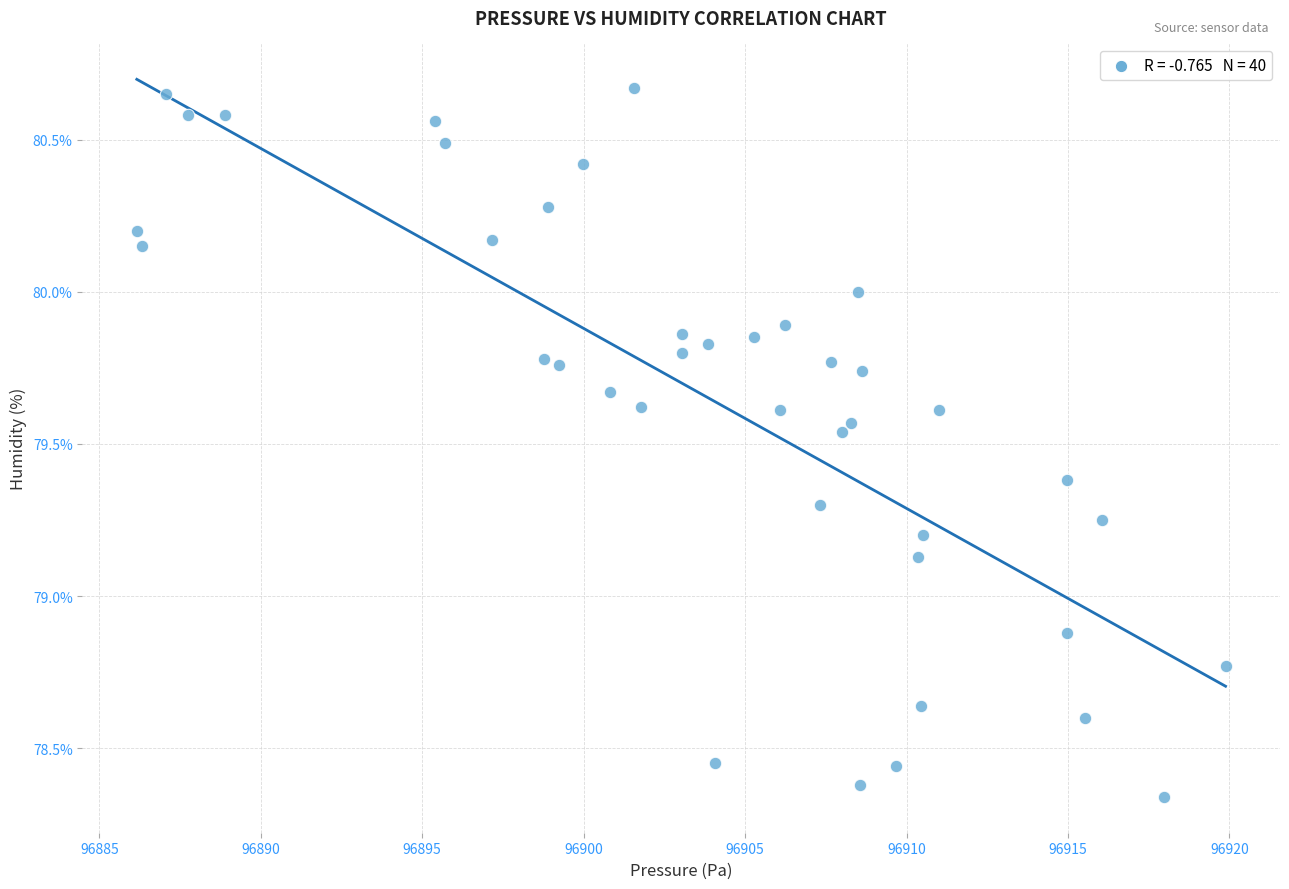

What is the range of Y values (max minus min)?

2.3